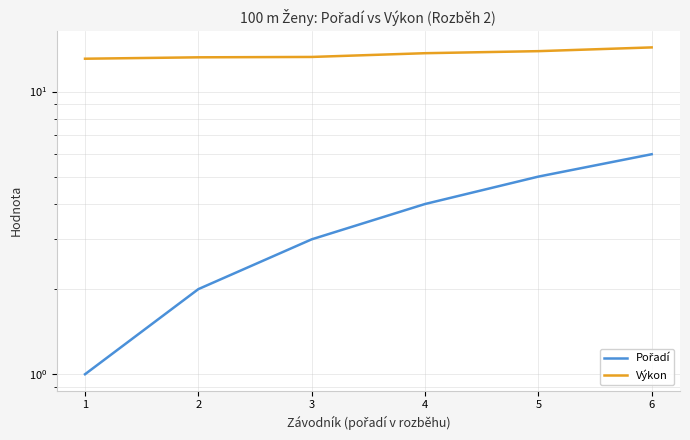

True or false: Výkon and Pořadí intersect in this chart.

False